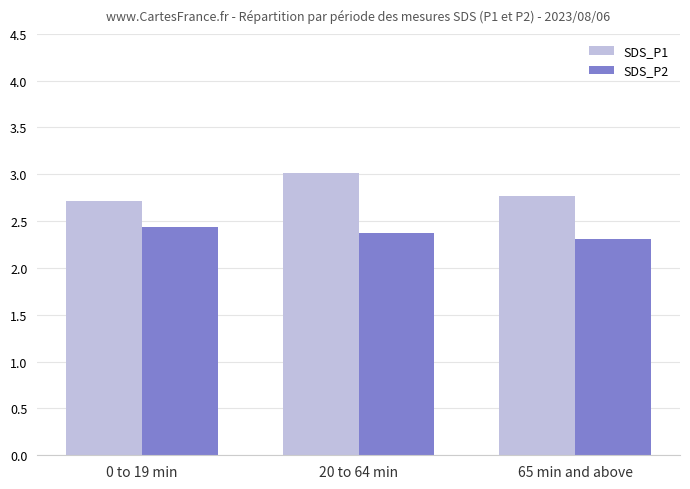

What is the value of the SDS_P2 bar at the 3rd from the left?

2.3